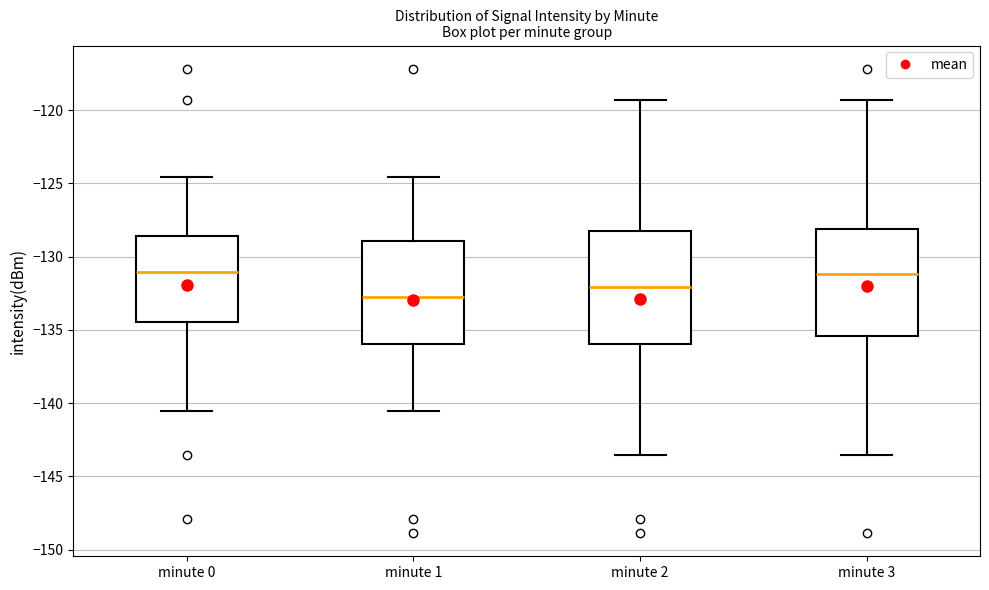

Which box has the lowest median line?

minute 1